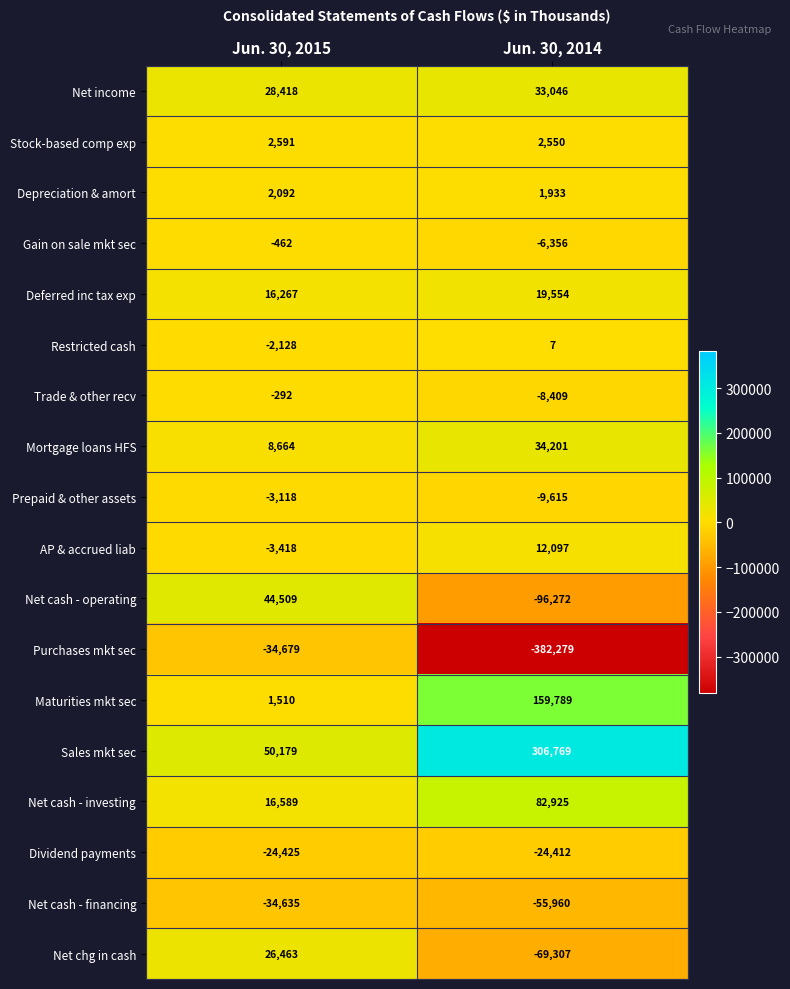

Which series has the largest range (max minus min)?

Purchases mkt sec